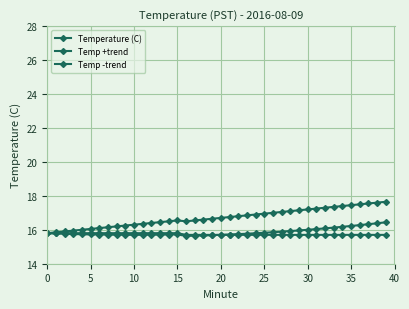

True or false: Temp +trend and Temperature (C) intersect in this chart.

False